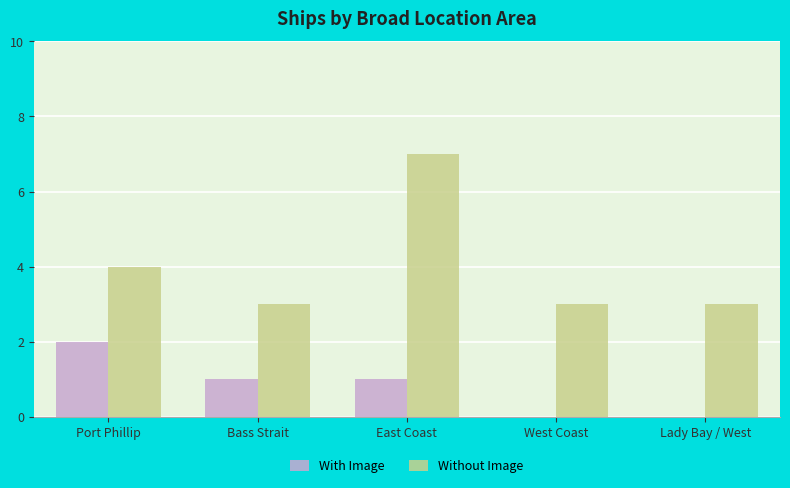

Is it true that Without Image equals 3 at Lady Bay / West?

True